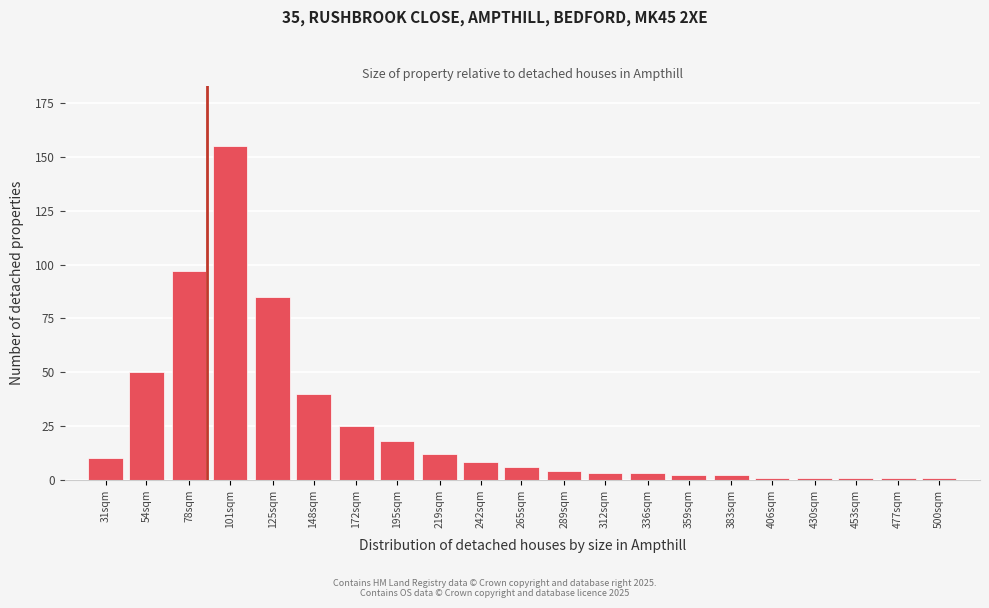

Reading left to right, what are all the values shown in this chart?

31sqm=10	54sqm=50	78sqm=97	101sqm=155	125sqm=85	148sqm=40	172sqm=25	195sqm=18	219sqm=12	242sqm=8	265sqm=6	289sqm=4	312sqm=3	336sqm=3	359sqm=2	383sqm=2	406sqm=1	430sqm=1	453sqm=1	477sqm=1	500sqm=1